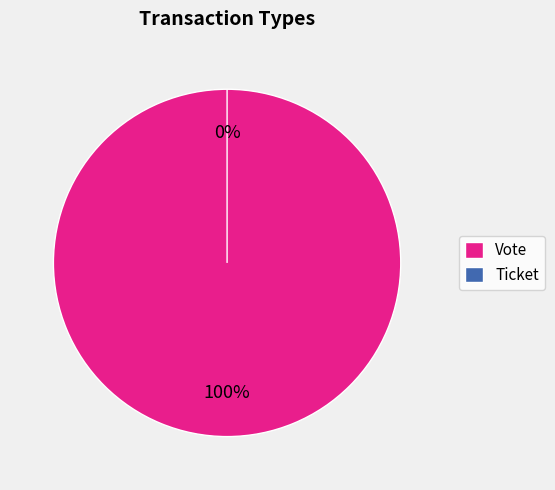

The Ticket slice represents 0% of the pie. True or false?

True